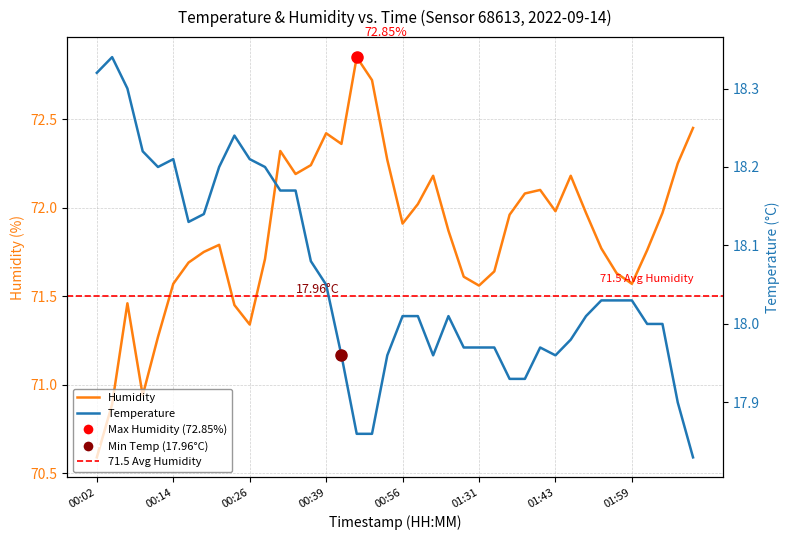

True or false: temperature and humidity intersect in this chart.

False